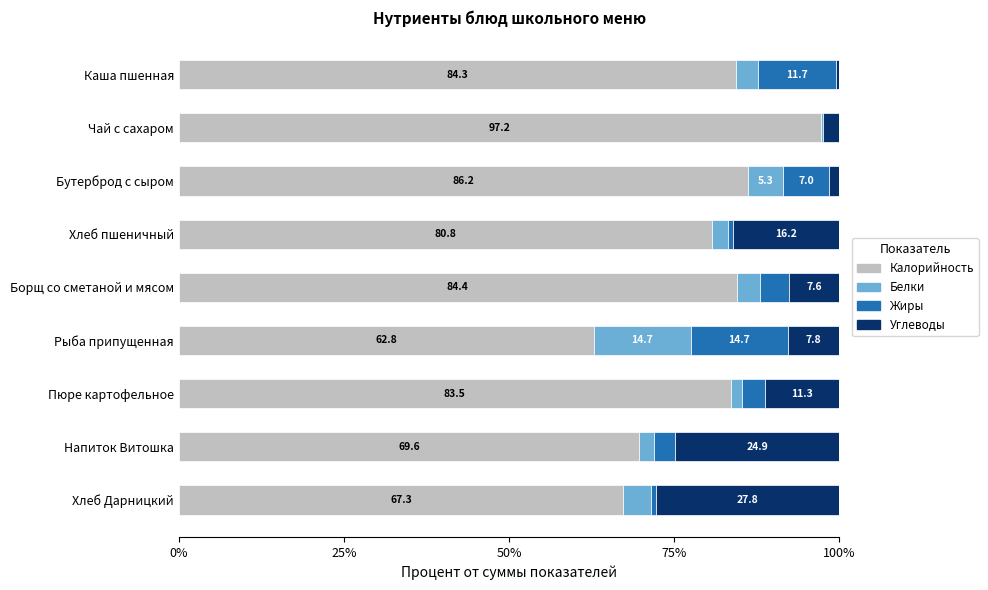

Is it true that Калорийность equals 30.3 at Бутерброд с сыром?

False